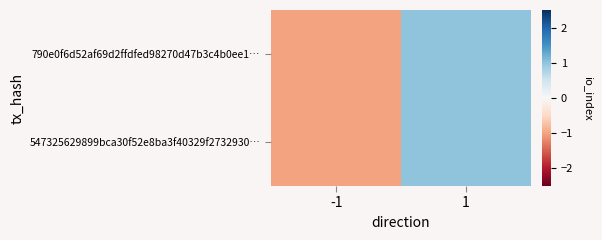

Which has a higher value, 1 or -1?

1